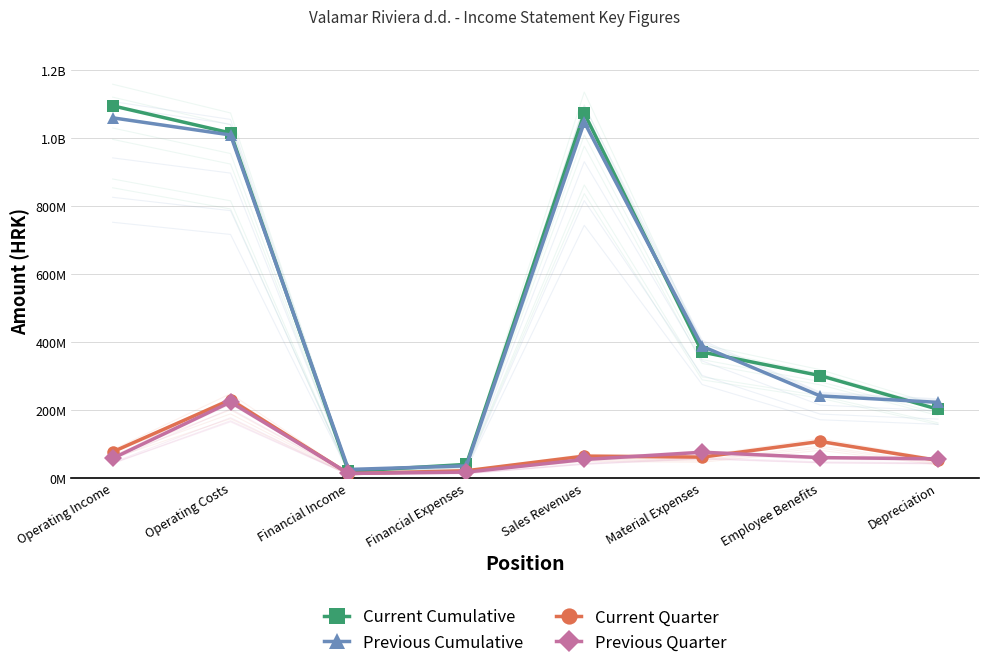

What is the total value across all series at Operating Costs?

2481245828.3